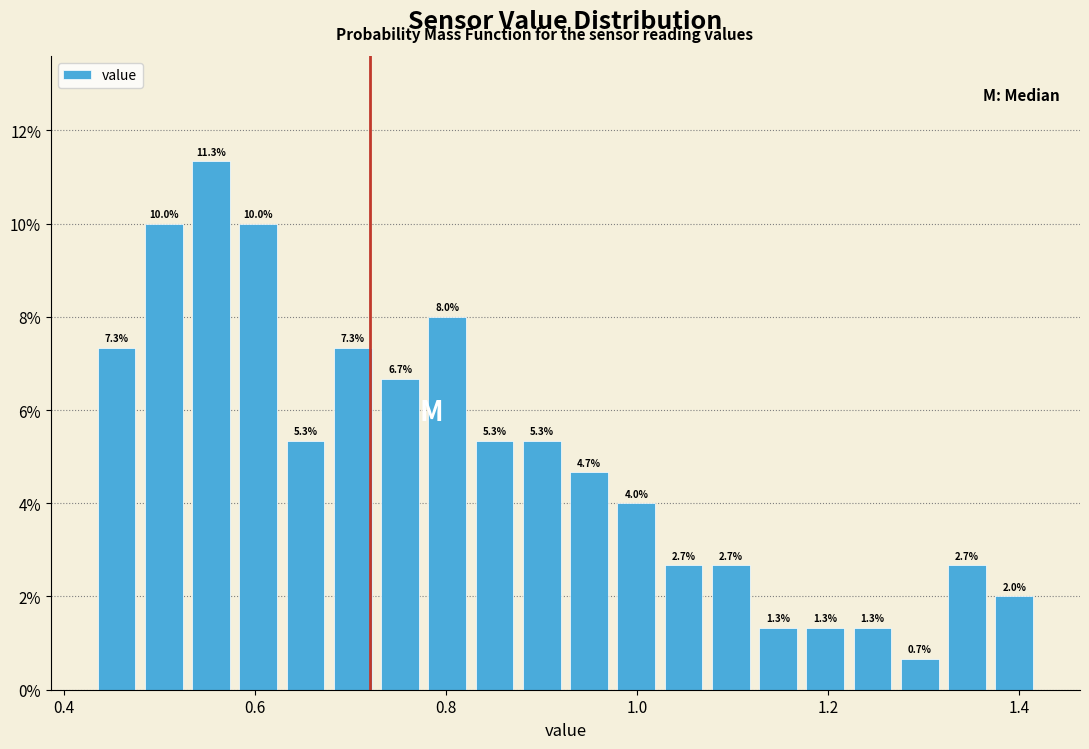

Around what value on the x-axis is the tallest bar? Give the approximate position of its centre, as read against the axis.

0.56